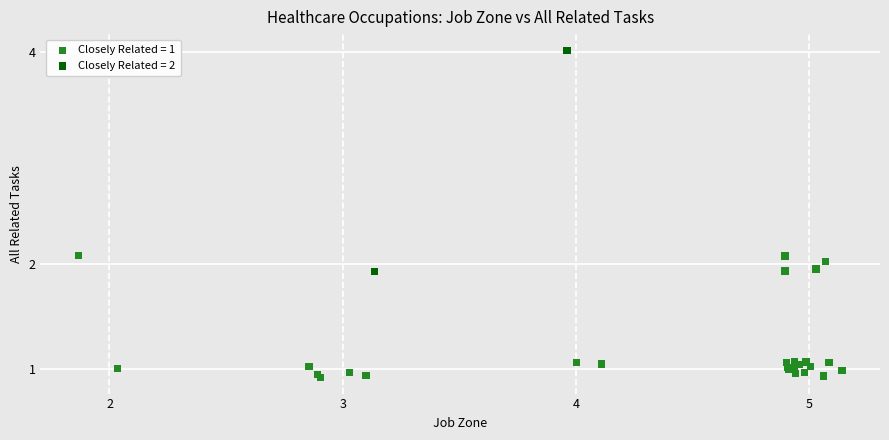

Which series has the largest Y range (max minus min)?

Closely Related = 2